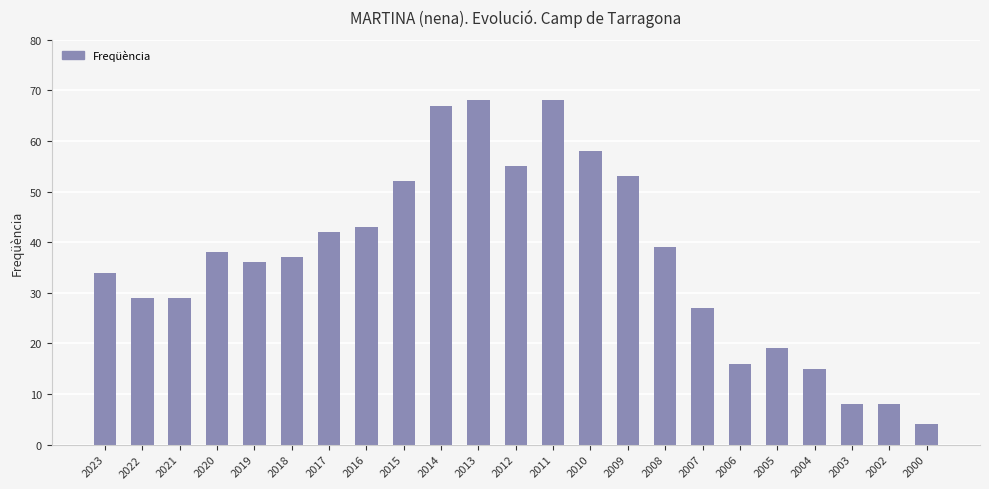

Count the number of categories in the chart.

23